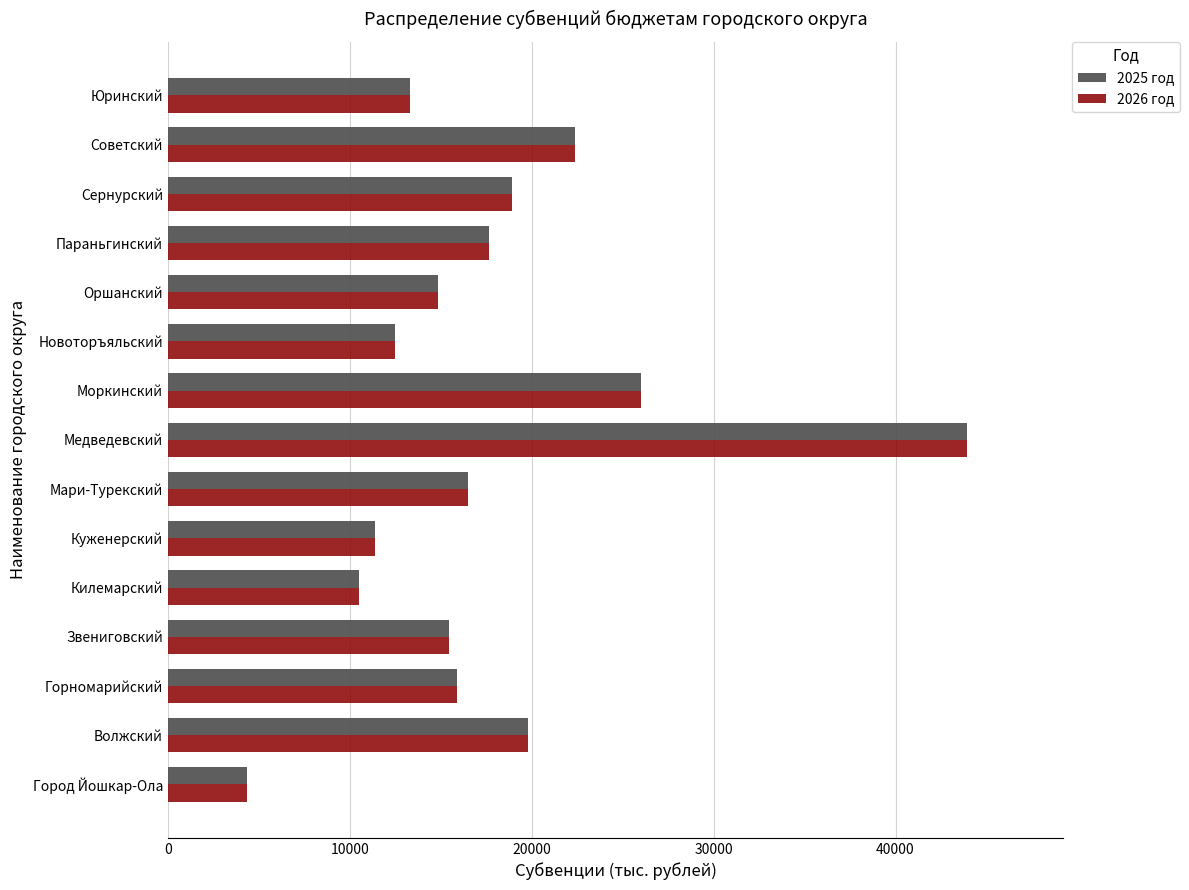

What is the lowest value of the 2026 год series?

4347